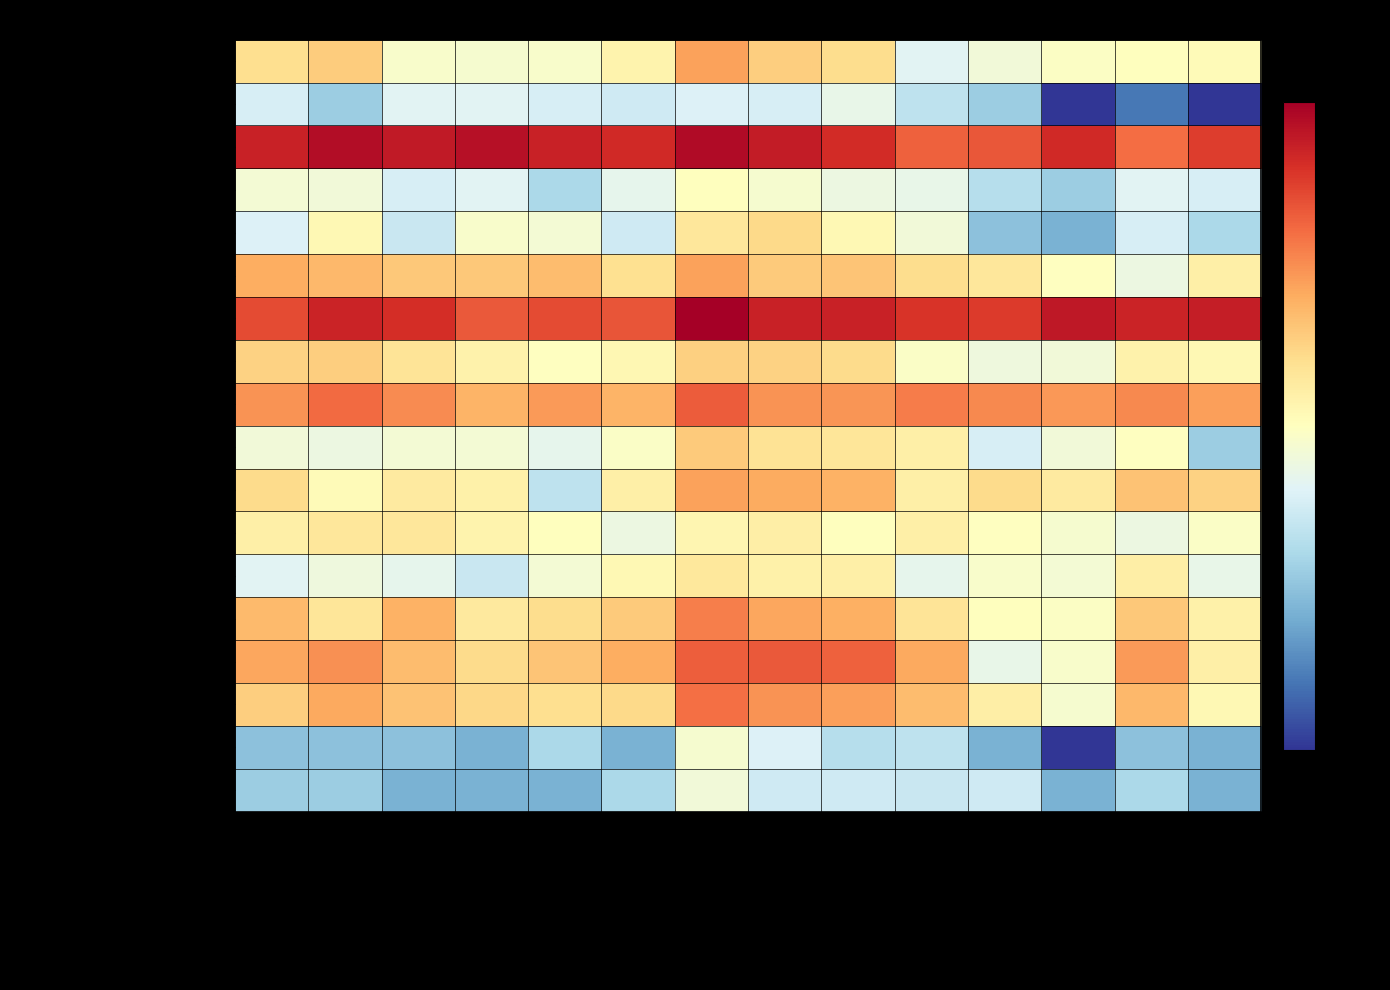

Reading left to right, extract all data points from this chart.

Agriculture, Forestry and Fishing: Work Accidents/Injuries/Diseases=3.9	Wastage=4.1	Personnel Downtime=3.1	Machine Downtime=3.0	Rework=3.1	Process Cycle Time=3.5	Skills Training=4.6	Technology=4.1	Innovation=3.9	Reduce Complaints (Queuing)=2.6	After Sales Service=2.9	Product Returns=3.2	Basic Customer Service=3.3	Product Delivery=3.3
Mining and Quarrying: Work Accidents/Injuries/Diseases=2.5	Wastage=1.8	Personnel Downtime=2.6	Machine Downtime=2.6	Rework=2.5	Process Cycle Time=2.4	Skills Training=2.6	Technology=2.5	Innovation=2.8	Reduce Complaints (Queuing)=2.2	After Sales Service=1.8	Product Returns=0.0	Basic Customer Service=0.7	Product Delivery=0.0
Manufacturing: Work Accidents/Injuries/Diseases=6.0	Wastage=6.3	Personnel Downtime=6.1	Machine Downtime=6.2	Rework=6.0	Process Cycle Time=5.9	Skills Training=6.3	Technology=6.1	Innovation=5.9	Reduce Complaints (Queuing)=5.3	After Sales Service=5.4	Product Returns=5.9	Basic Customer Service=5.2	Product Delivery=5.7
Electricity, Gas, Steam: Work Accidents/Injuries/Diseases=3.0	Wastage=2.9	Personnel Downtime=2.5	Machine Downtime=2.6	Rework=1.9	Process Cycle Time=2.7	Skills Training=3.3	Technology=3.0	Innovation=2.8	Reduce Complaints (Queuing)=2.8	After Sales Service=2.1	Product Returns=1.8	Basic Customer Service=2.6	Product Delivery=2.5
Water Supply; Sewerage: Work Accidents/Injuries/Diseases=2.6	Wastage=3.4	Personnel Downtime=2.3	Machine Downtime=3.1	Rework=3.0	Process Cycle Time=2.4	Skills Training=3.7	Technology=4.0	Innovation=3.4	Reduce Complaints (Queuing)=2.9	After Sales Service=1.6	Product Returns=1.4	Basic Customer Service=2.5	Product Delivery=1.9
Construction: Work Accidents/Injuries/Diseases=4.5	Wastage=4.4	Personnel Downtime=4.2	Machine Downtime=4.2	Rework=4.3	Process Cycle Time=3.9	Skills Training=4.6	Technology=4.1	Innovation=4.2	Reduce Complaints (Queuing)=3.9	After Sales Service=3.7	Product Returns=3.2	Basic Customer Service=2.8	Product Delivery=3.6
Wholesale and Retail Trade: Work Accidents/Injuries/Diseases=5.5	Wastage=6.0	Personnel Downtime=5.9	Machine Downtime=5.4	Rework=5.5	Process Cycle Time=5.4	Skills Training=6.5	Technology=6.0	Innovation=6.0	Reduce Complaints (Queuing)=5.8	After Sales Service=5.7	Product Returns=6.1	Basic Customer Service=6.0	Product Delivery=6.0
Transportation and Storage: Work Accidents/Injuries/Diseases=4.1	Wastage=4.1	Personnel Downtime=3.8	Machine Downtime=3.5	Rework=3.2	Process Cycle Time=3.4	Skills Training=4.1	Technology=4.1	Innovation=3.9	Reduce Complaints (Queuing)=3.1	After Sales Service=2.9	Product Returns=2.9	Basic Customer Service=3.5	Product Delivery=3.4
Accommodation and Food Service: Work Accidents/Injuries/Diseases=4.8	Wastage=5.2	Personnel Downtime=4.9	Machine Downtime=4.4	Rework=4.7	Process Cycle Time=4.4	Skills Training=5.3	Technology=4.8	Innovation=4.8	Reduce Complaints (Queuing)=5.0	After Sales Service=4.9	Product Returns=4.7	Basic Customer Service=4.9	Product Delivery=4.7
Information and Communication: Work Accidents/Injuries/Diseases=2.9	Wastage=2.8	Personnel Downtime=3.0	Machine Downtime=3.0	Rework=2.7	Process Cycle Time=3.1	Skills Training=4.2	Technology=3.8	Innovation=3.8	Reduce Complaints (Queuing)=3.6	After Sales Service=2.5	Product Returns=2.9	Basic Customer Service=3.2	Product Delivery=1.8
Financial and Insurance: Work Accidents/Injuries/Diseases=3.9	Wastage=3.3	Personnel Downtime=3.6	Machine Downtime=3.5	Rework=2.2	Process Cycle Time=3.6	Skills Training=4.6	Technology=4.5	Innovation=4.5	Reduce Complaints (Queuing)=3.6	After Sales Service=3.9	Product Returns=3.6	Basic Customer Service=4.2	Product Delivery=4.0
Real Estate Activities: Work Accidents/Injuries/Diseases=3.6	Wastage=3.7	Personnel Downtime=3.7	Machine Downtime=3.5	Rework=3.3	Process Cycle Time=2.8	Skills Training=3.4	Technology=3.6	Innovation=3.3	Reduce Complaints (Queuing)=3.6	After Sales Service=3.2	Product Returns=3.0	Basic Customer Service=2.8	Product Delivery=3.1
Professional, Scientific: Work Accidents/Injuries/Diseases=2.6	Wastage=2.9	Personnel Downtime=2.7	Machine Downtime=2.3	Rework=3.0	Process Cycle Time=3.4	Skills Training=3.7	Technology=3.5	Innovation=3.6	Reduce Complaints (Queuing)=2.7	After Sales Service=3.1	Product Returns=3.0	Basic Customer Service=3.6	Product Delivery=2.8
Administrative and Support: Work Accidents/Injuries/Diseases=4.4	Wastage=3.8	Personnel Downtime=4.5	Machine Downtime=3.7	Rework=3.9	Process Cycle Time=4.2	Skills Training=5.0	Technology=4.6	Innovation=4.5	Reduce Complaints (Queuing)=3.8	After Sales Service=3.3	Product Returns=3.2	Basic Customer Service=4.2	Product Delivery=3.5
Education Except Public: Work Accidents/Injuries/Diseases=4.6	Wastage=4.8	Personnel Downtime=4.3	Machine Downtime=3.9	Rework=4.2	Process Cycle Time=4.5	Skills Training=5.3	Technology=5.4	Innovation=5.3	Reduce Complaints (Queuing)=4.6	After Sales Service=2.8	Product Returns=3.1	Basic Customer Service=4.7	Product Delivery=3.6
Human Health and Social Work: Work Accidents/Injuries/Diseases=4.1	Wastage=4.6	Personnel Downtime=4.2	Machine Downtime=4.0	Rework=3.9	Process Cycle Time=4.0	Skills Training=5.1	Technology=4.8	Innovation=4.7	Reduce Complaints (Queuing)=4.3	After Sales Service=3.6	Product Returns=3.0	Basic Customer Service=4.4	Product Delivery=3.4
Arts, Entertainment and Recreation: Work Accidents/Injuries/Diseases=1.6	Wastage=1.6	Personnel Downtime=1.6	Machine Downtime=1.4	Rework=1.9	Process Cycle Time=1.4	Skills Training=3.0	Technology=2.6	Innovation=2.1	Reduce Complaints (Queuing)=2.2	After Sales Service=1.4	Product Returns=0.0	Basic Customer Service=1.6	Product Delivery=1.4
Other Service Activities: Work Accidents/Injuries/Diseases=1.8	Wastage=1.8	Personnel Downtime=1.4	Machine Downtime=1.4	Rework=1.4	Process Cycle Time=1.9	Skills Training=2.9	Technology=2.4	Innovation=2.4	Reduce Complaints (Queuing)=2.3	After Sales Service=2.4	Product Returns=1.4	Basic Customer Service=1.9	Product Delivery=1.4